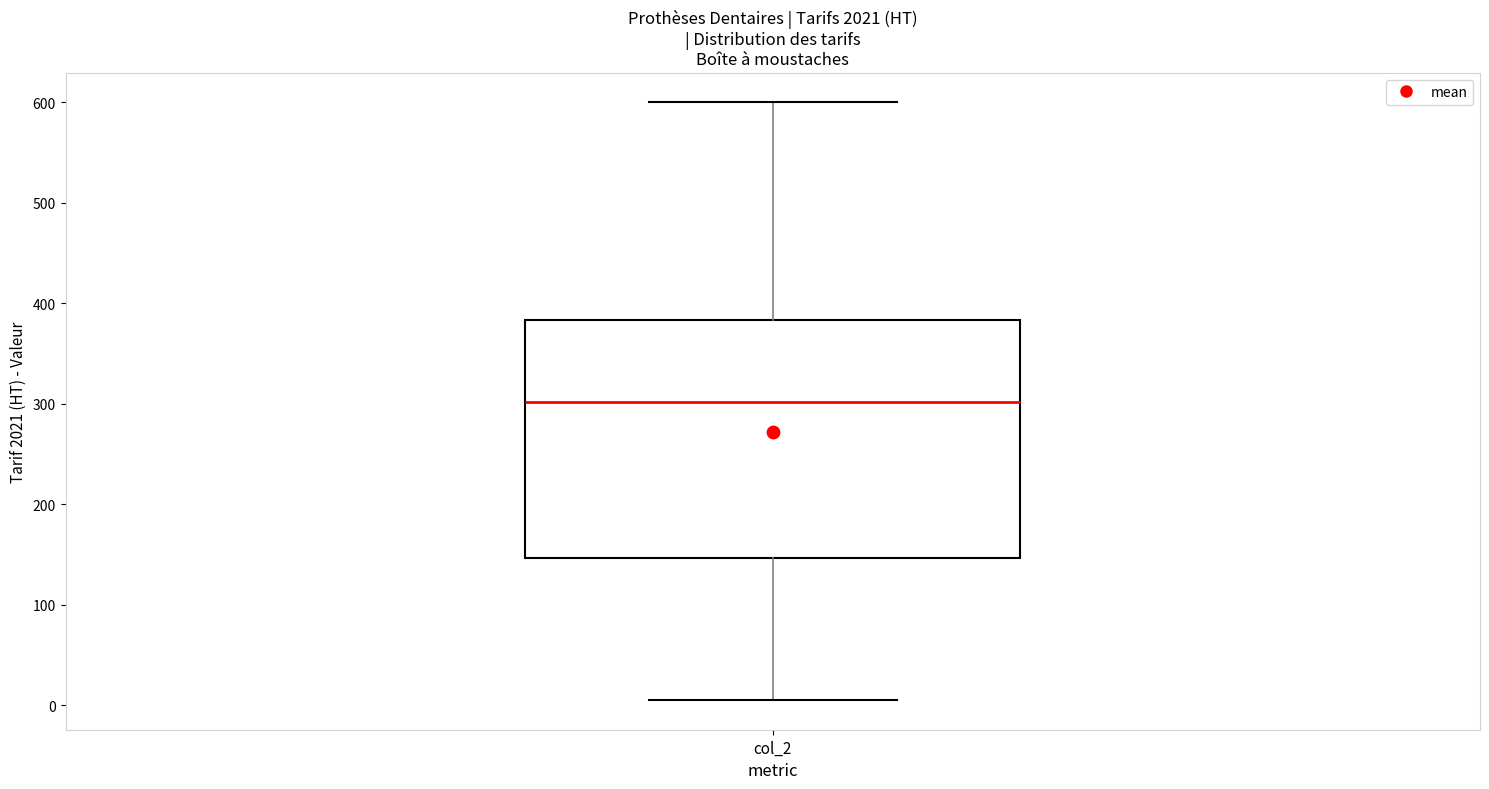

Transcribe this box plot: give where the median line is, the range the box spans, and where the two whiskers end, as read against the y-axis. The values are not printed on the chart, so give them approximately, as read against the axis.

median 300, box 150 to 380, whiskers 10 to 600